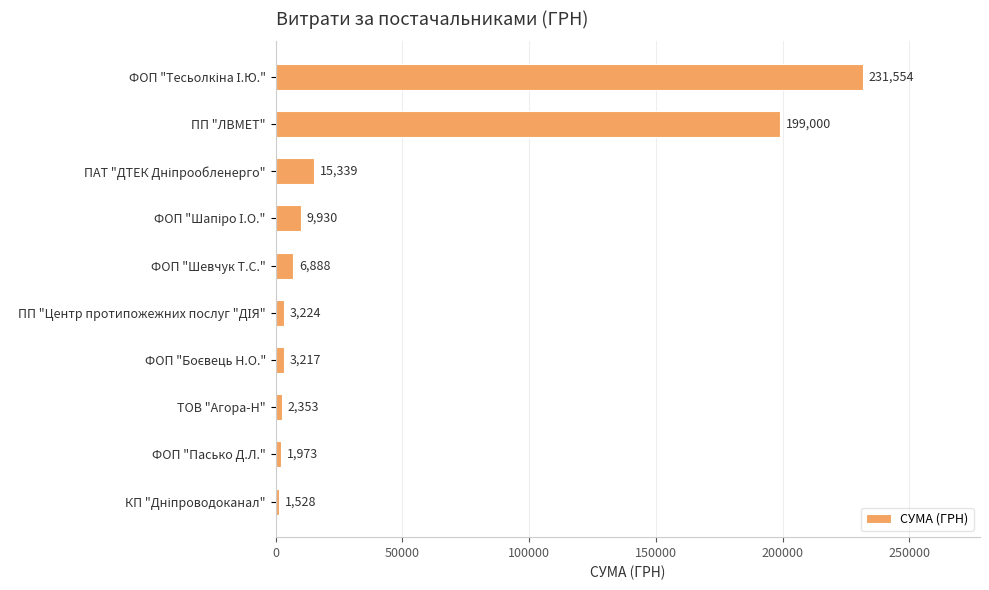

What is the minimum value shown in the chart?

1528.5